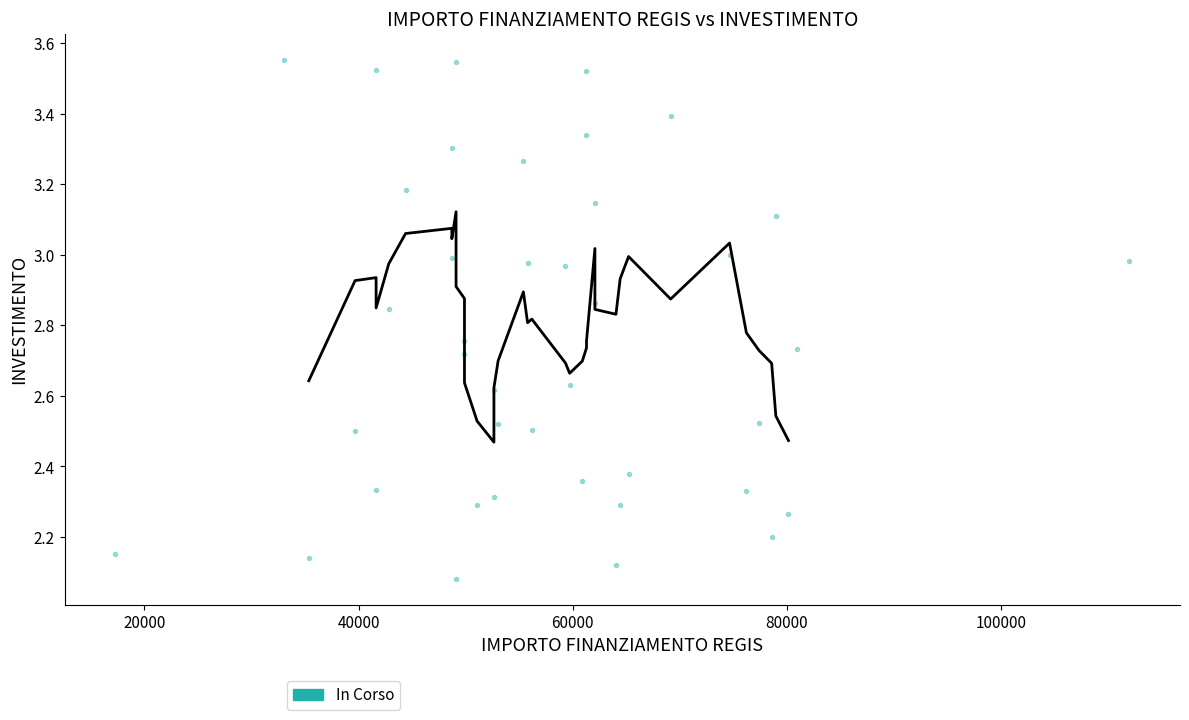

What is the range of Y values (max minus min)?

1.5